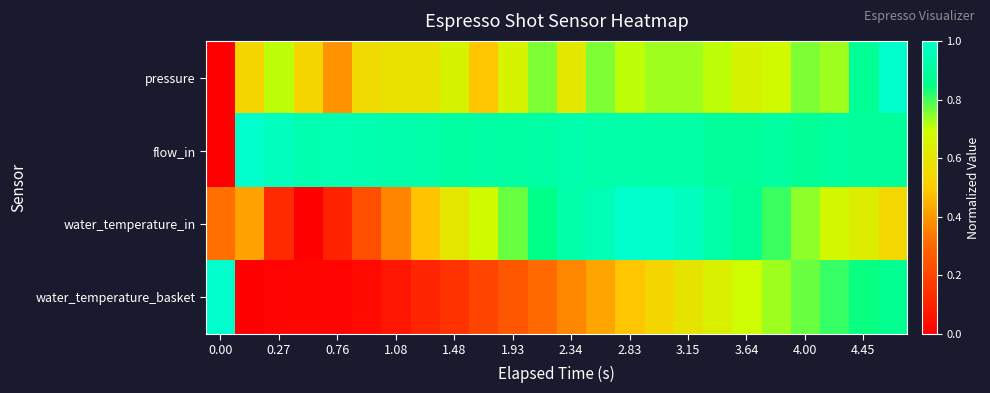

Reading left to right, extract all data points from this chart.

pressure: 0.0	0.5	0.7	0.5	0.4	0.6	0.6	0.6	0.7	0.5	0.7	0.8	0.6	0.8	0.7	0.7	0.7	0.7	0.7	0.7	0.8	0.7	0.9	1.0
flow_in: 0.0	1.0	1.0	0.9	0.9	0.9	0.9	0.9	0.9	0.9	0.9	0.9	0.9	0.9	0.9	0.9	0.9	0.9	0.9	0.9	0.9	0.9	0.9	0.9
water_temperature_in: 0.3	0.4	0.1	0.0	0.1	0.2	0.4	0.5	0.6	0.7	0.8	0.8	0.9	0.9	1.0	1.0	1.0	0.9	0.9	0.8	0.7	0.7	0.6	0.5
water_temperature_basket: 1.0	0.0	0.0	0.0	0.0	0.0	0.1	0.1	0.2	0.2	0.3	0.3	0.4	0.4	0.5	0.5	0.6	0.6	0.7	0.7	0.8	0.8	0.8	0.9